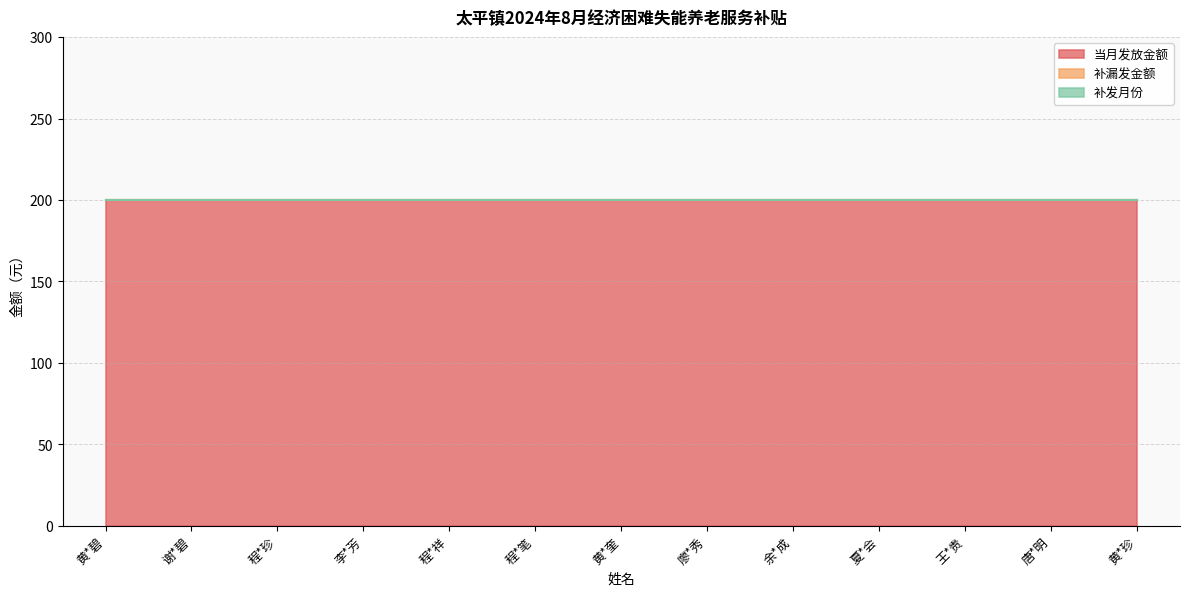

The 补发月份 series shows 0 at 黄*碧. True or false?

True